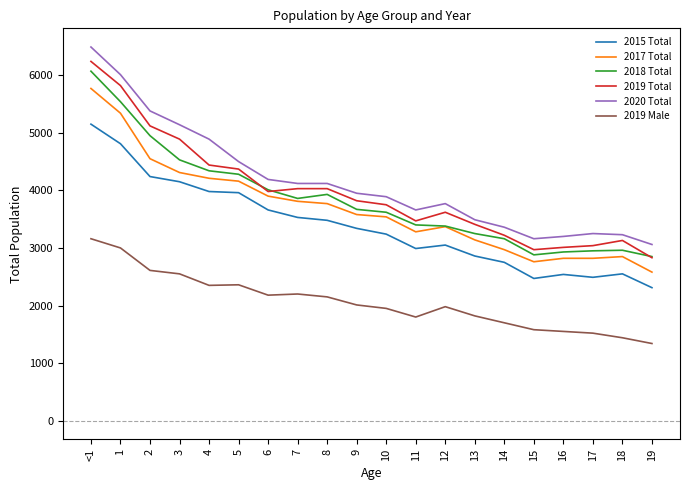

The value of 2018 Total at 8 is 1864. True or false?

False